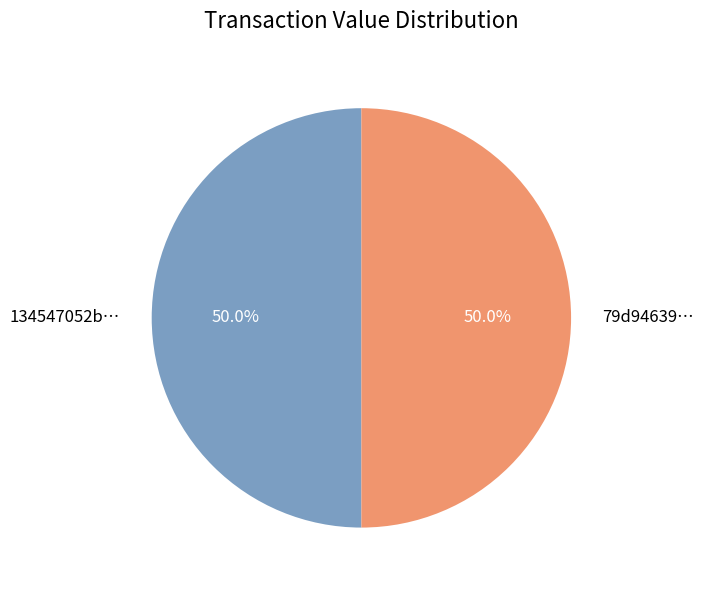

What portion of the pie excludes 79d94639…?

50.0%